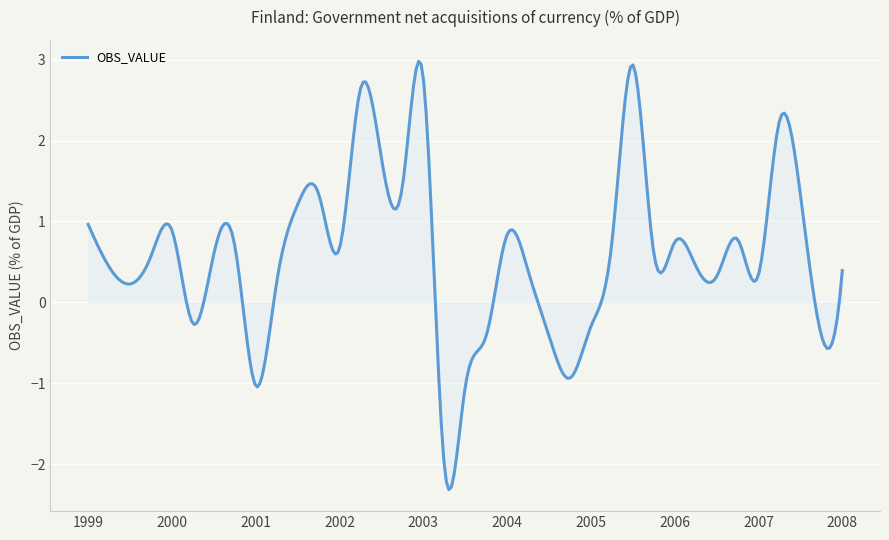

What is the difference between the maximum and minimum values?

5.3